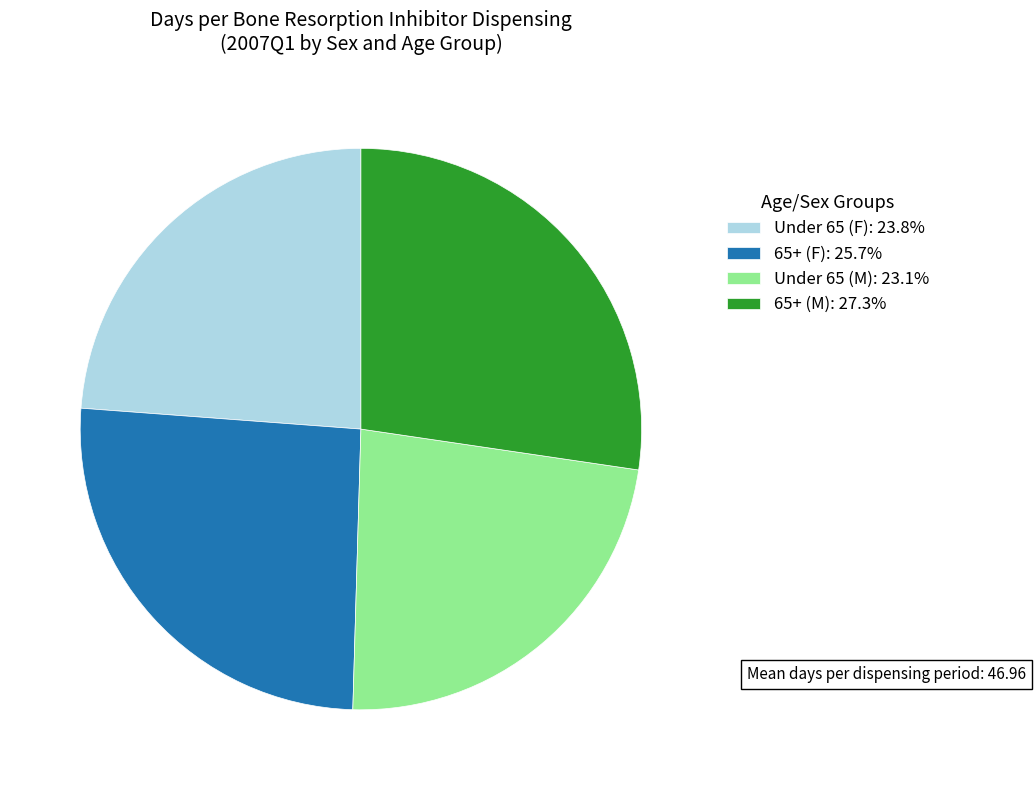

Rank the categories by value from highest to lowest.

65+ (M), 65+ (F), Under 65 (F), Under 65 (M)